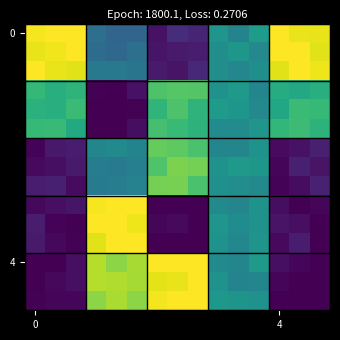

At how many categories does at least one series exceed 0?

15